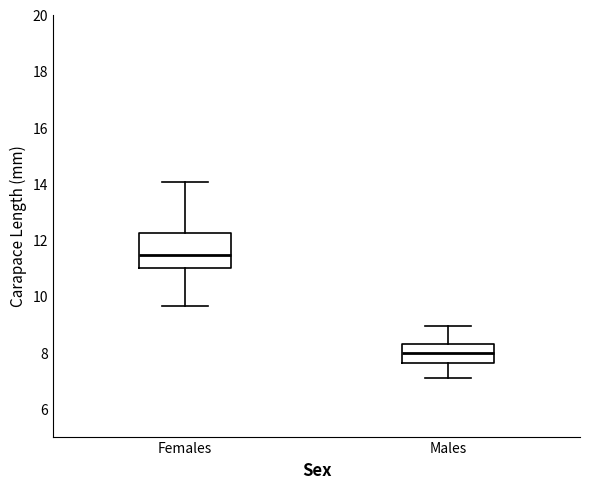

Reading left to right, transcribe this box plot: for each box, give where its median line is, the range the box spans, and where its two whiskers end, as read against the y-axis. The values are not printed on the chart, so give them approximately, as read against the axis.

Females: median 11.4, box 11.0 to 12.2, whiskers 9.6 to 14.0
Males: median 8.0, box 7.6 to 8.4, whiskers 7.0 to 9.0